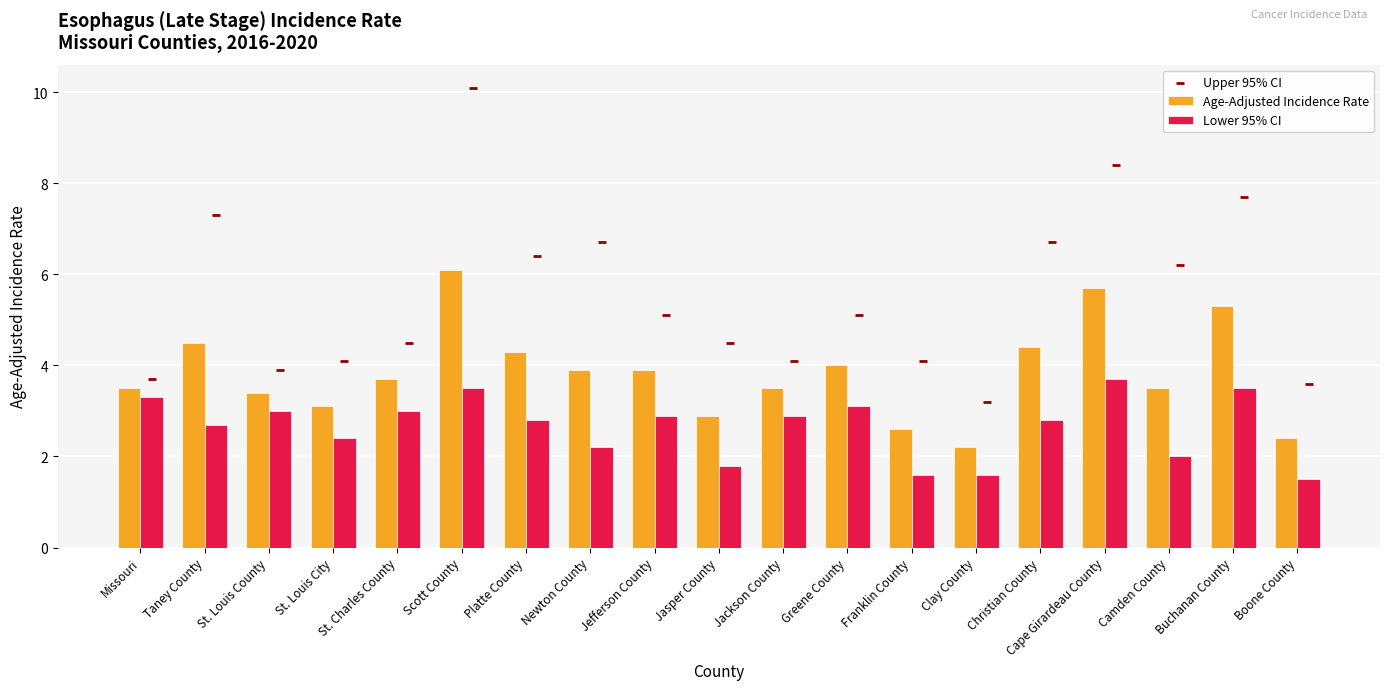

At which category is the sum across all series the highest?

Scott County